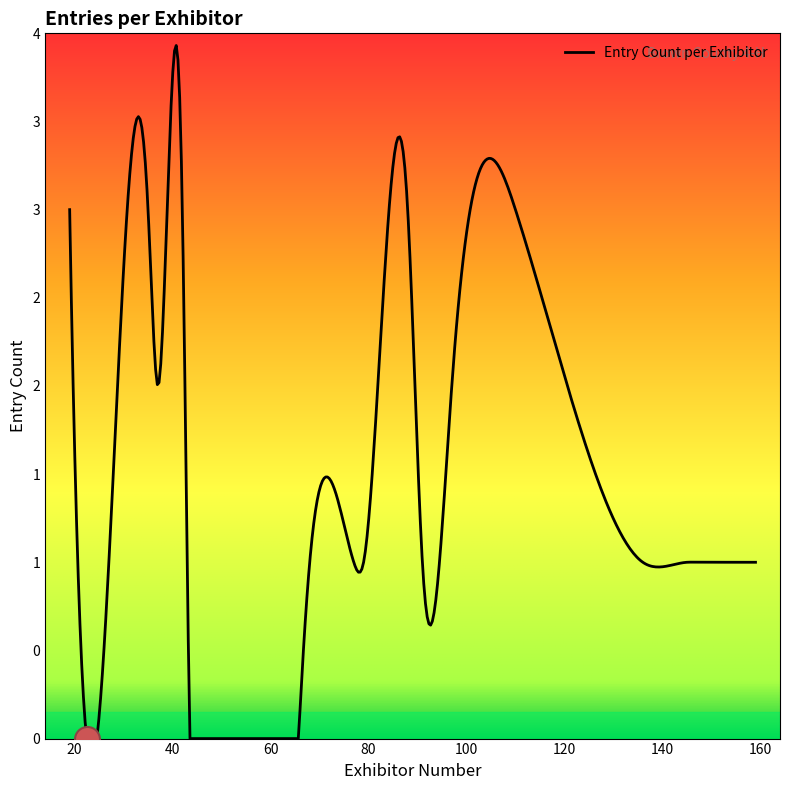

What is the difference between the second highest and second lowest values?

2